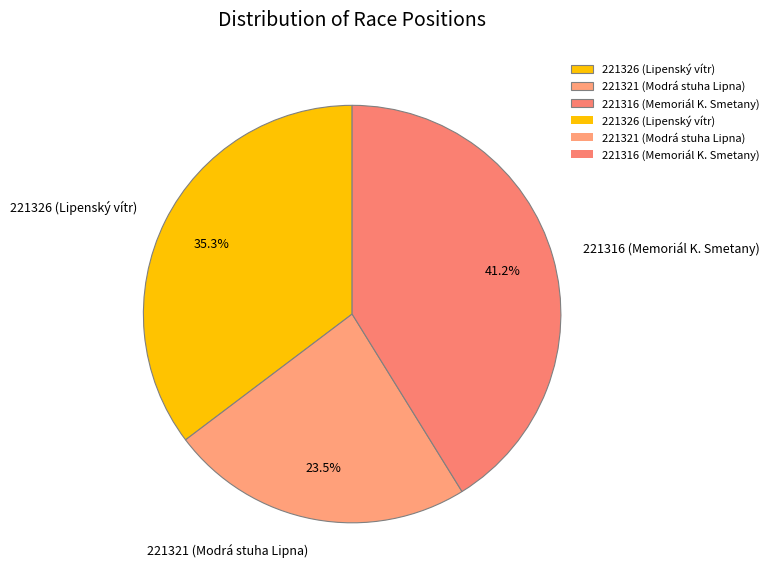

The 221316 (Memoriál K. Smetany) slice represents 54% of the pie. True or false?

False